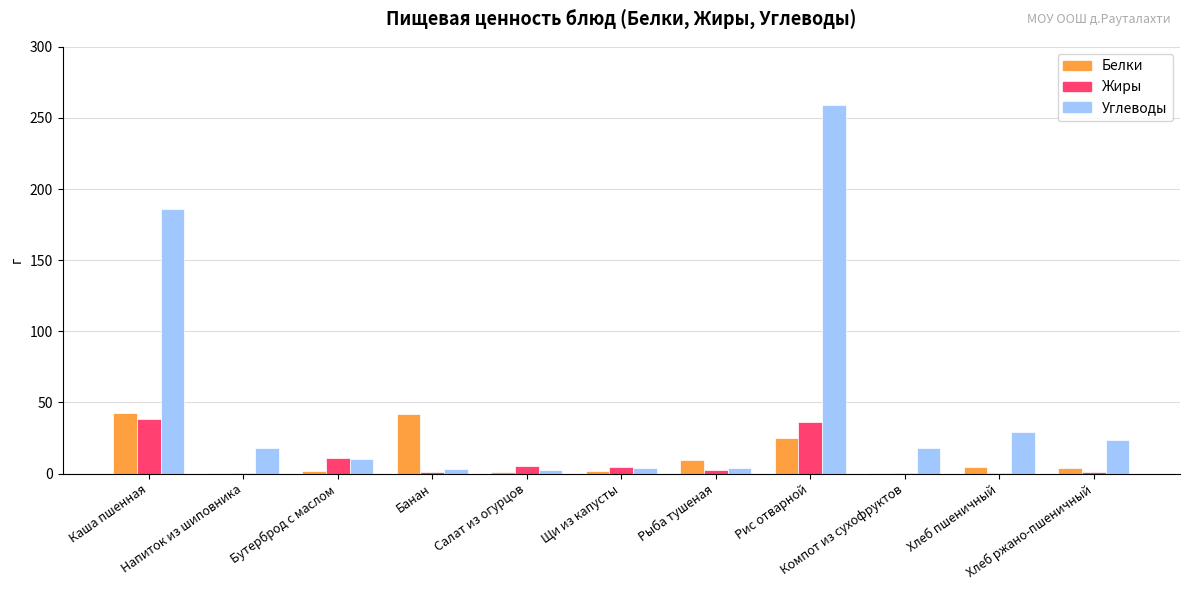

The Белки series shows 42.0 at Банан. True or false?

True